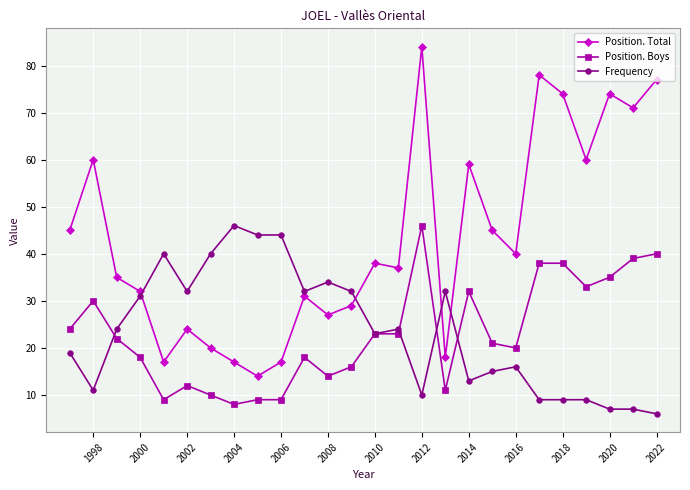

The value of Frequency at 2014 is 9. True or false?

False